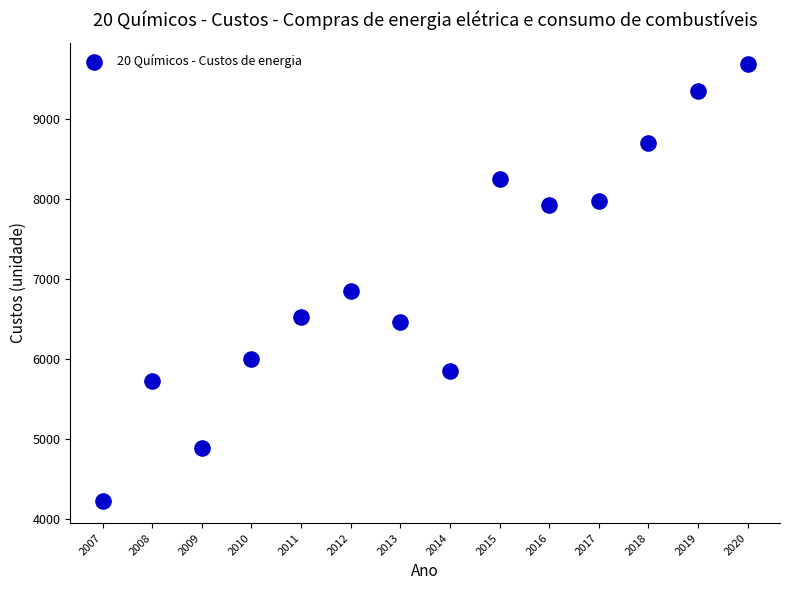

What is the range of Y values (max minus min)?

5462.6